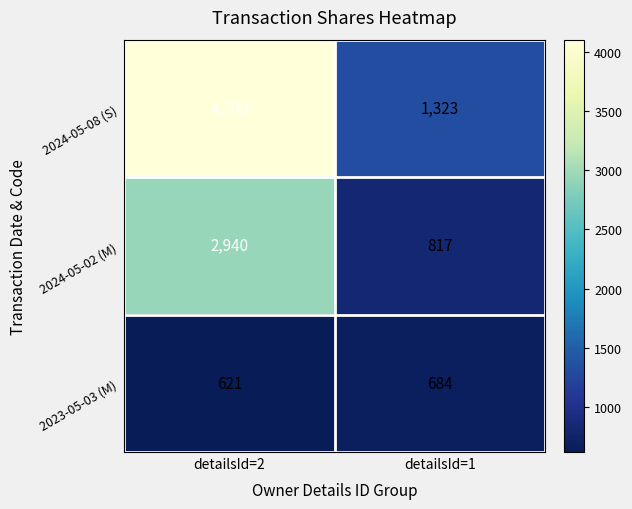

Which series changed the most between detailsId=2 and detailsId=1?

2024-05-08 (S)